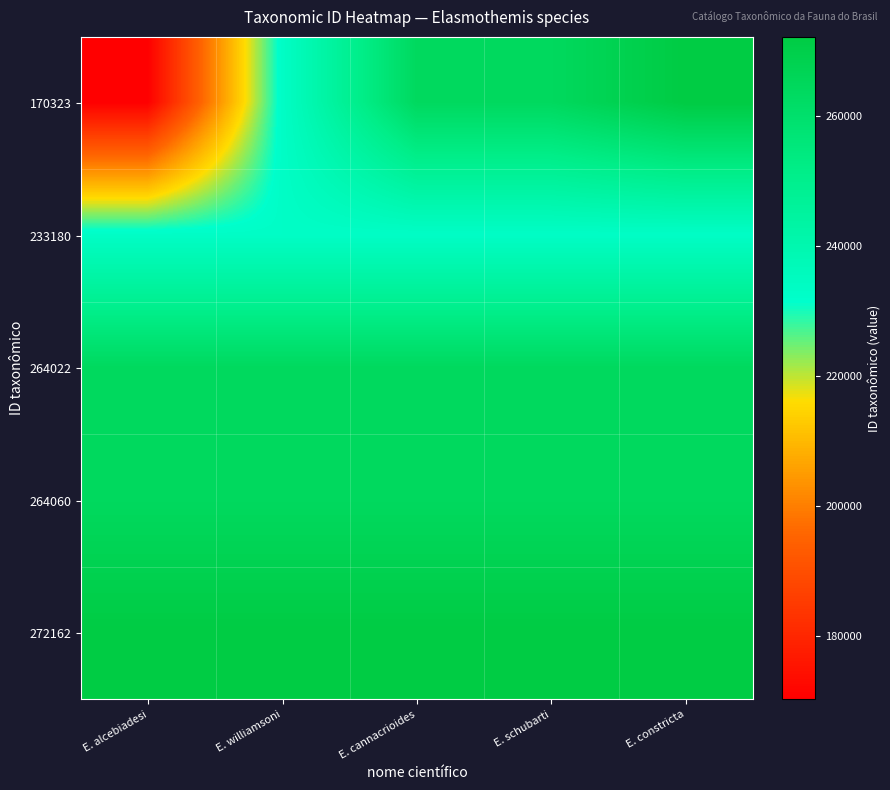

At which category is the sum across all series the highest?

E. constricta